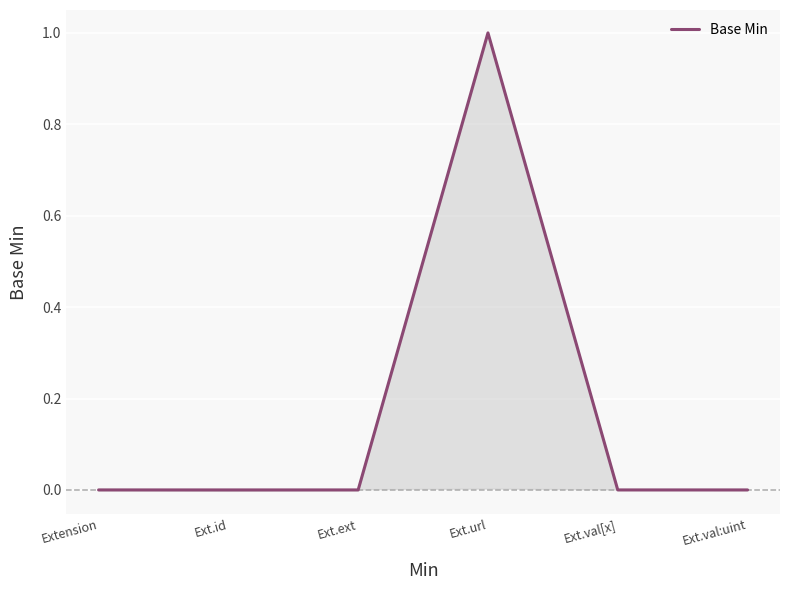

Rank the categories by value from lowest to highest.

Extension, Ext.id, Ext.ext, Ext.val[x], Ext.val:uint, Ext.url